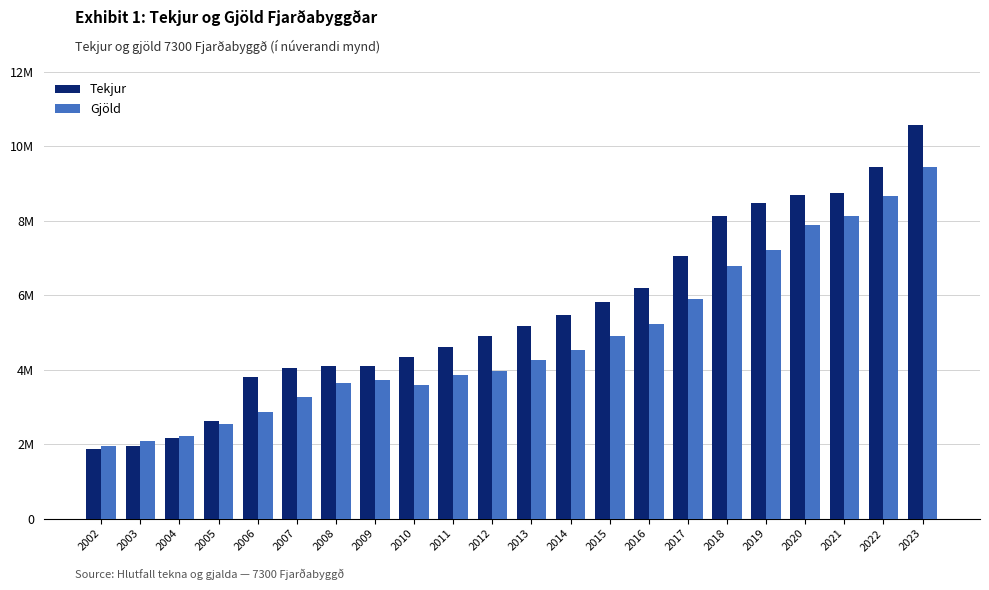

What are all the series names shown in the legend?

Tekjur, Gjöld